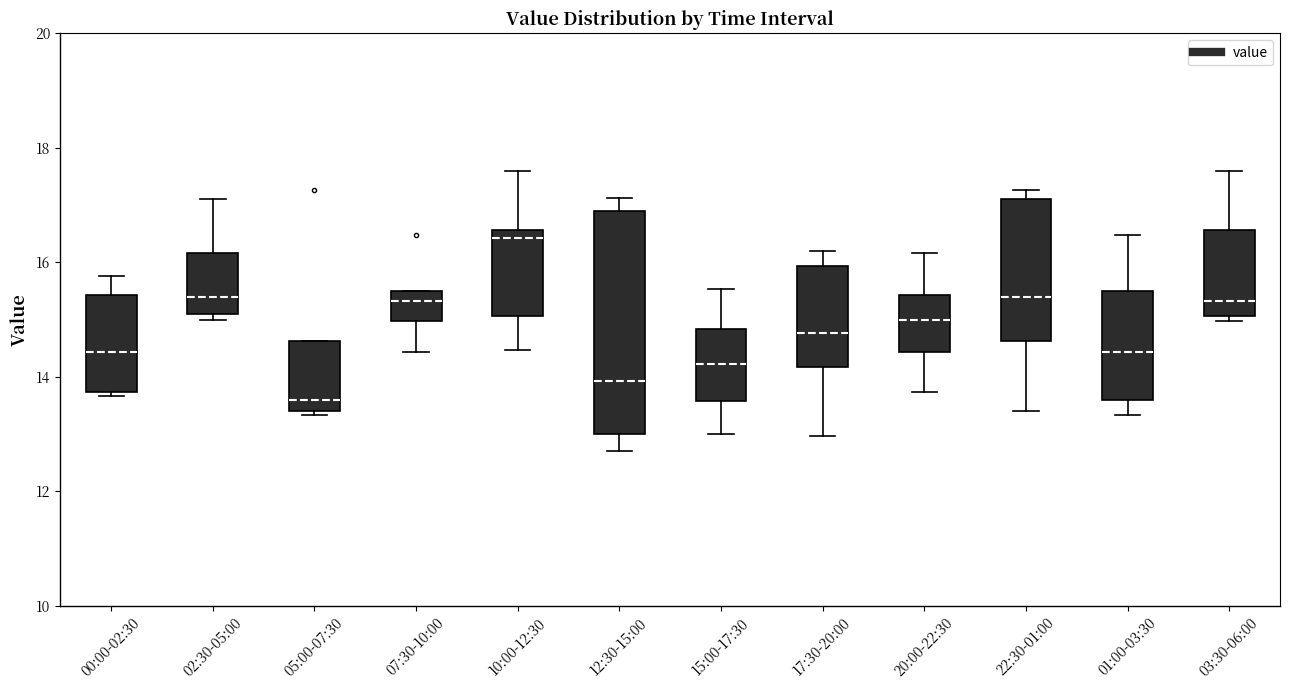

Where is the upper edge of the box for 07:30-10:00 on the y-axis? The values are not printed on the chart, so give them approximately, as read against the axis.

15.6